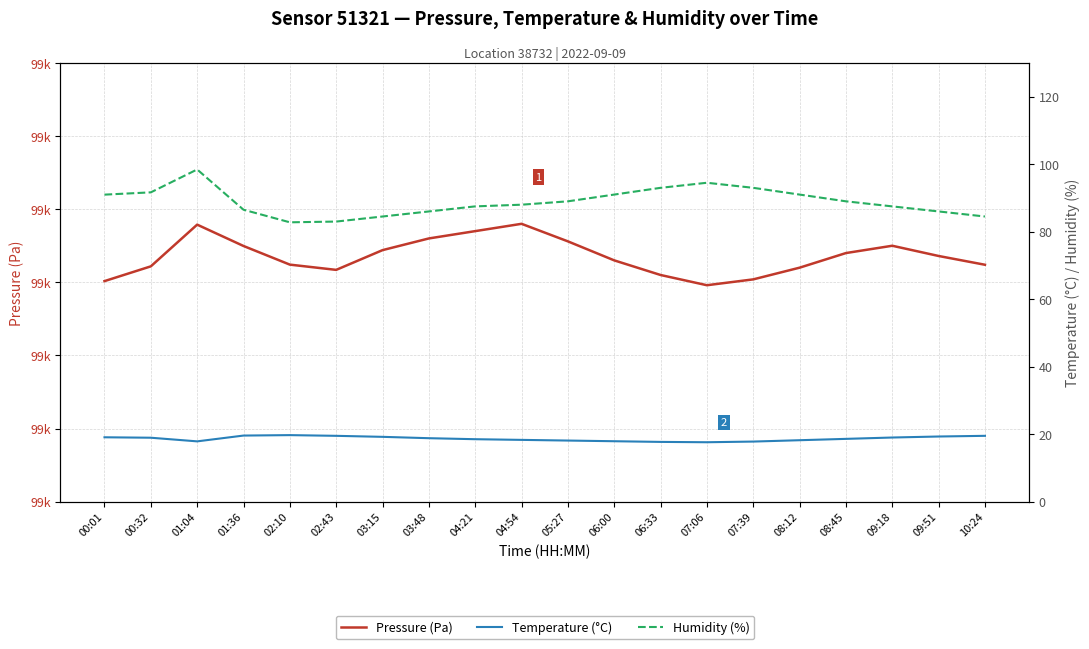

The value of Humidity (%) at 07:39 is 49.9. True or false?

False